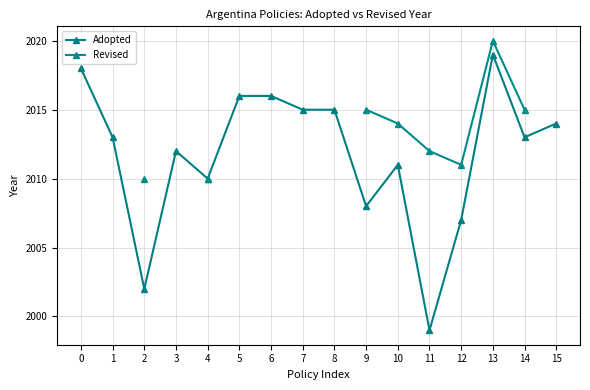

Does the chart have visible grid lines?

Yes